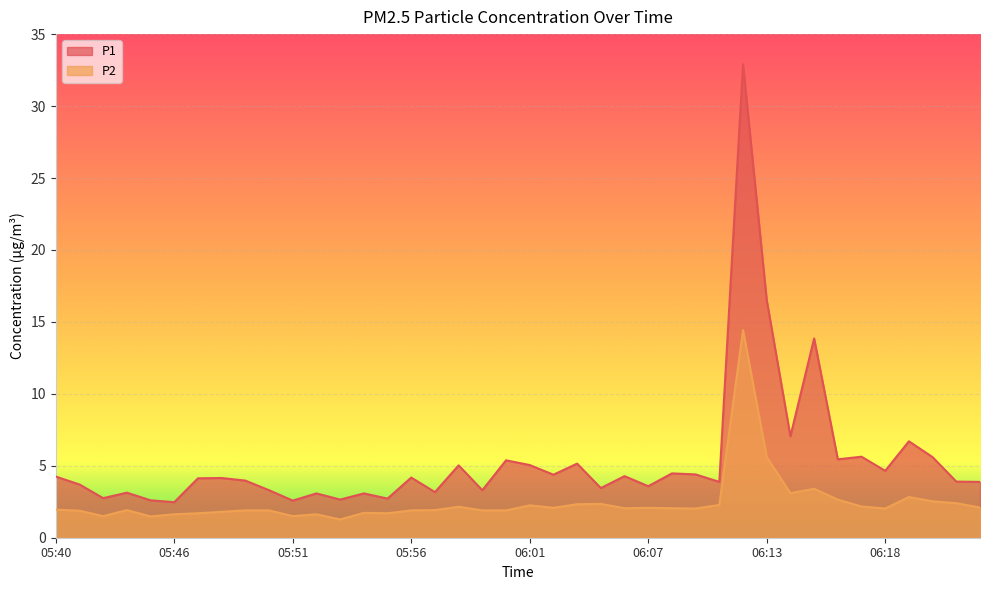

How many lines are shown in the chart?

2